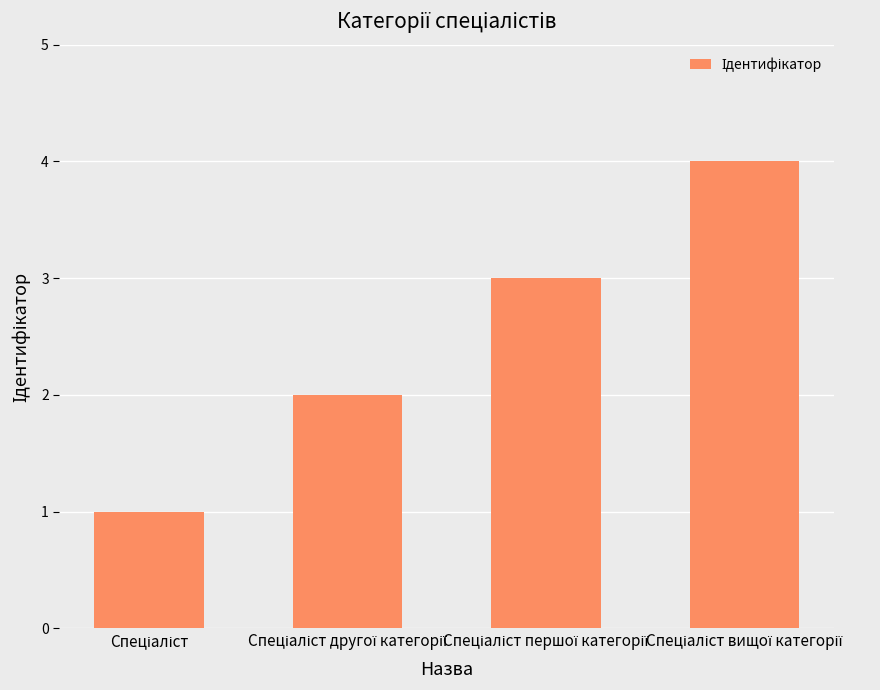

What is the difference between the maximum and minimum values?

3